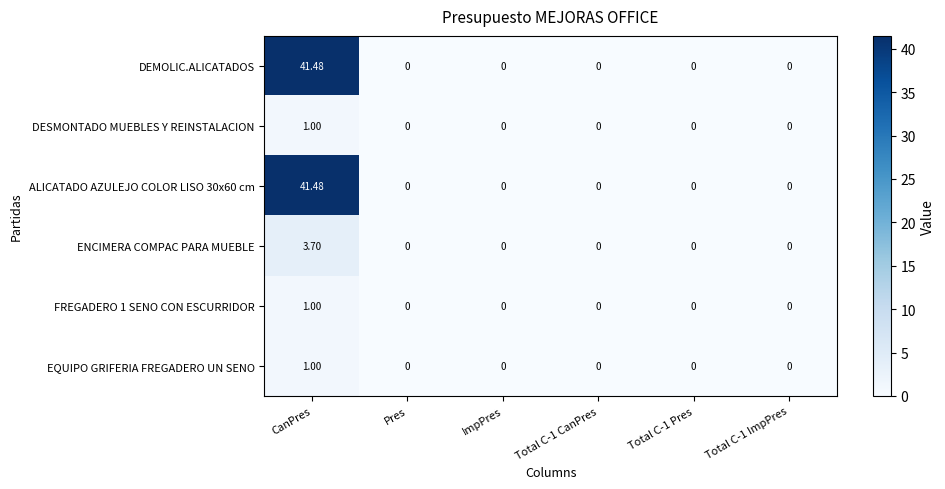

At which category does the chart reach its peak across all series?

CanPres